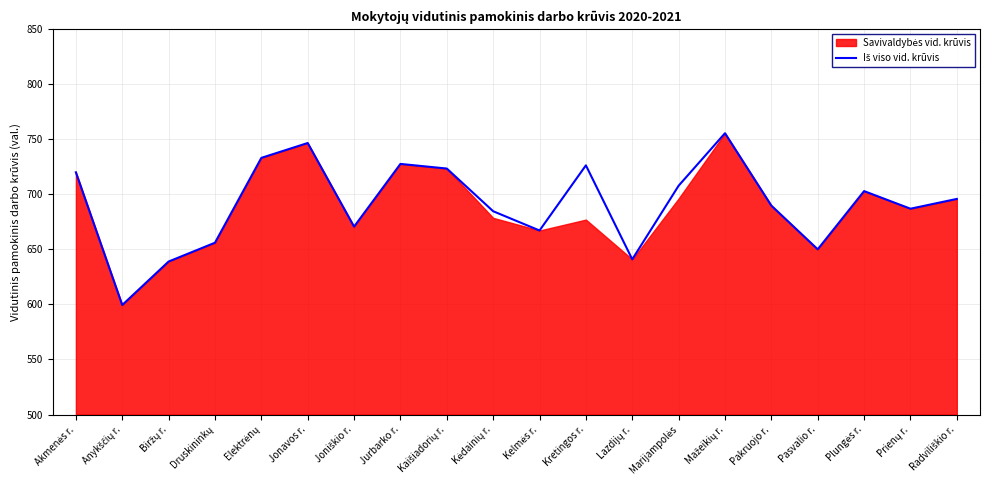

Where does the data first go above 695?

Akmenės r.